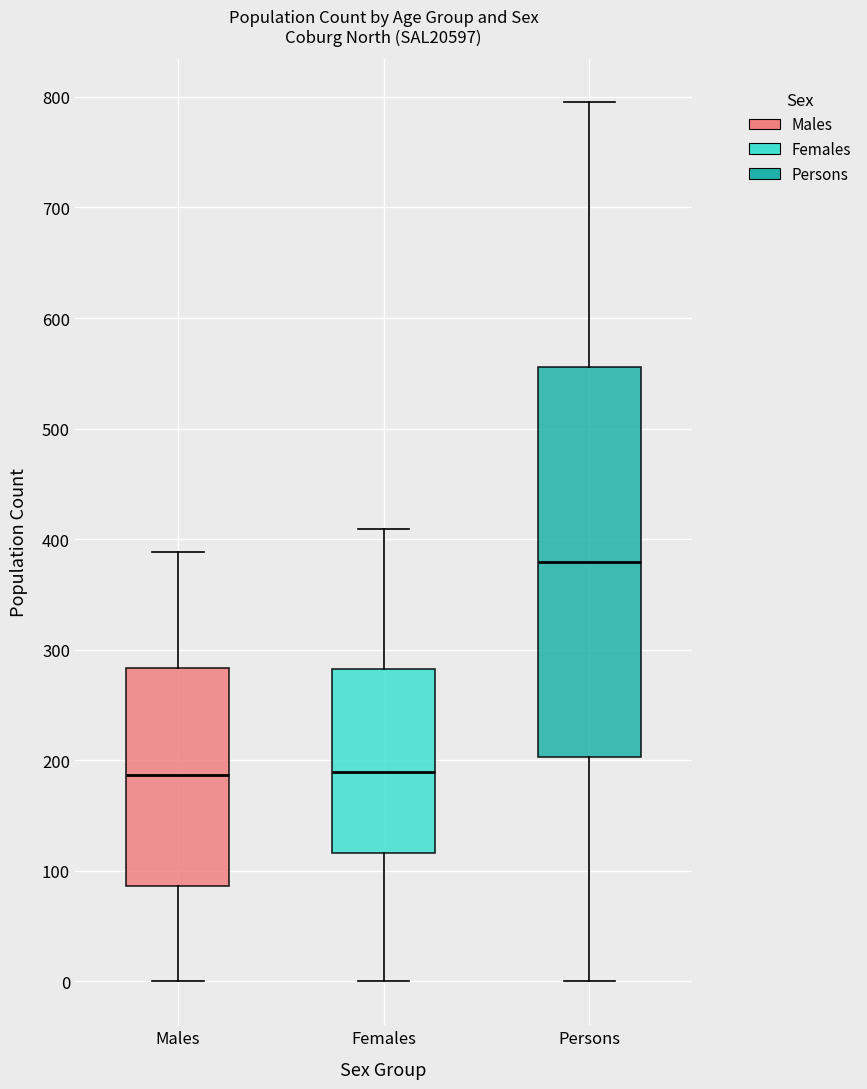

Comparing the boxes themselves (not the whiskers), which one is the tallest?

Persons